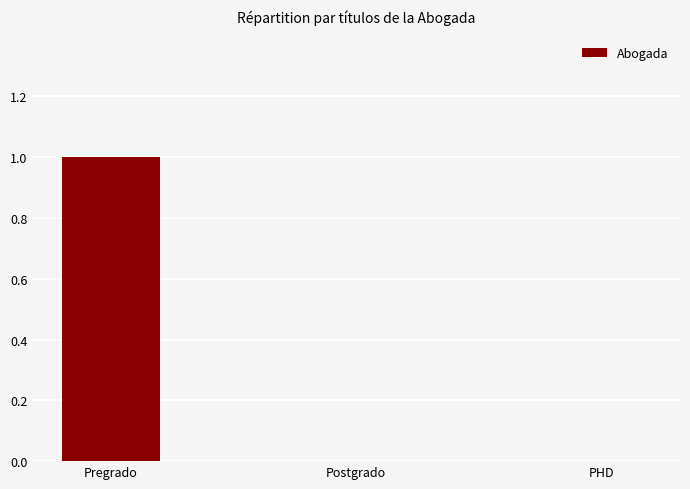

How many distinct data groups are displayed?

1